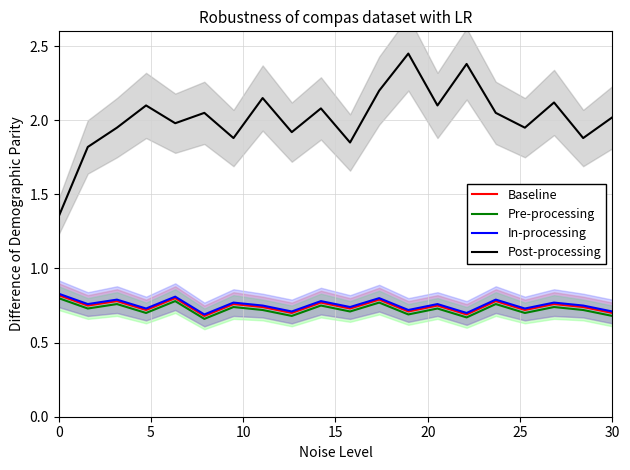

How many lines are shown in the chart?

4